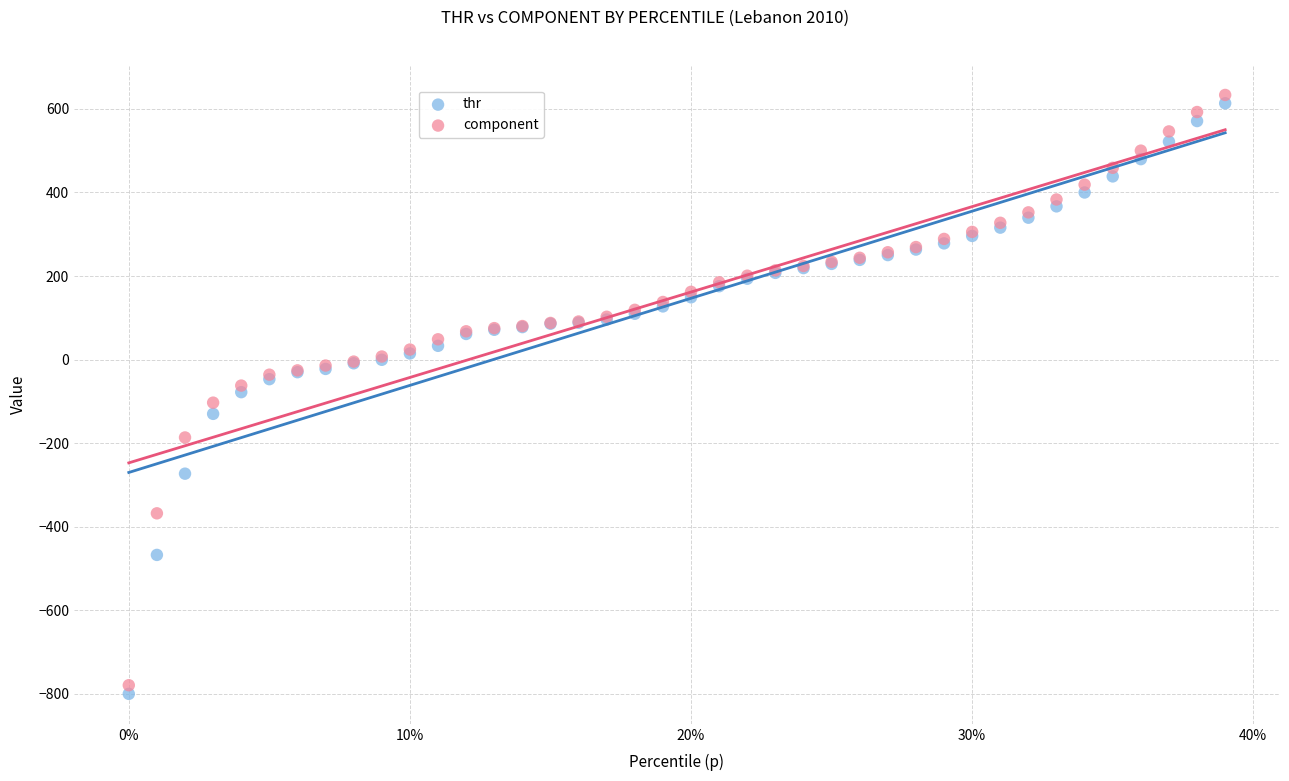

Which series has the largest Y range (max minus min)?

thr